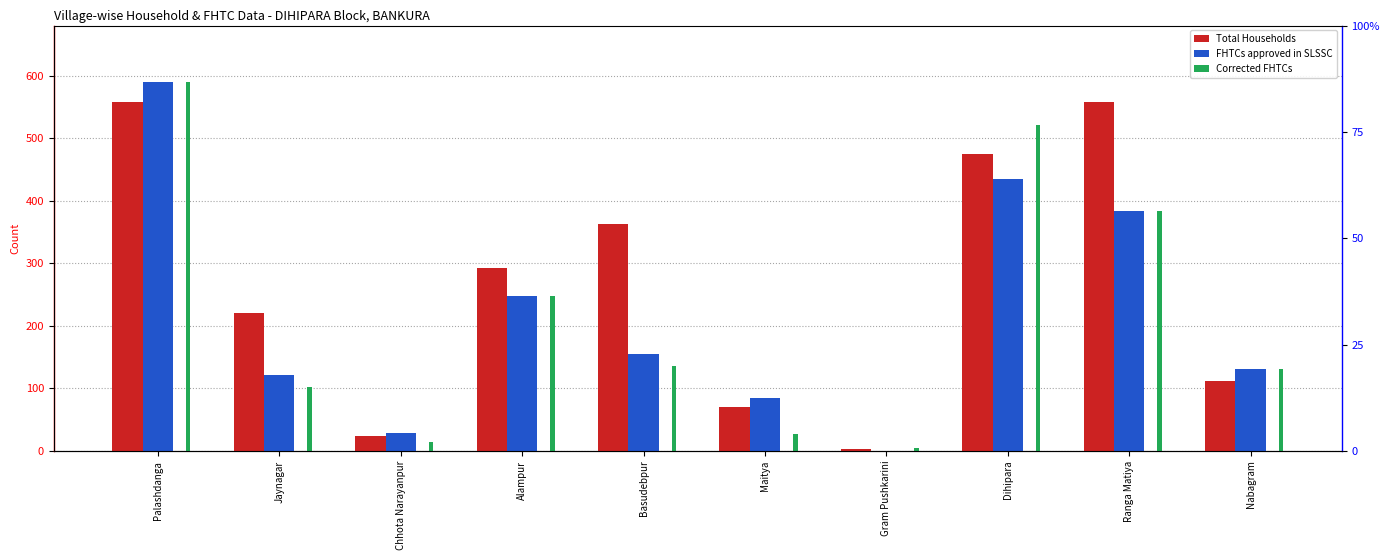

What are all the series names shown in the legend?

Total Households, FHTCs approved in SLSSC, Corrected FHTCs